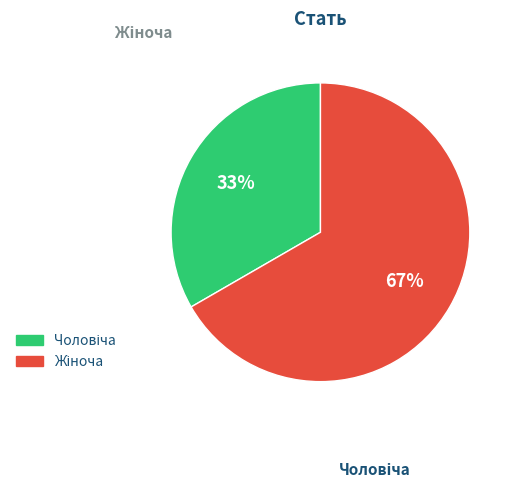

Does any single category account for the majority?

Yes